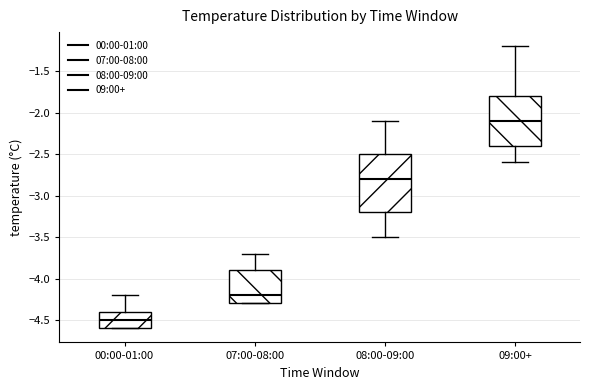

Reading left to right, transcribe this box plot: for each box, give where its median line is, the range the box spans, and where its two whiskers end, as read against the y-axis. The values are not printed on the chart, so give them approximately, as read against the axis.

00:00-01:00: median -4.5, box -4.6 to -4.4, whiskers -4.6 to -4.2
07:00-08:00: median -4.2, box -4.3 to -3.9, whiskers -4.3 to -3.7
08:00-09:00: median -2.8, box -3.2 to -2.5, whiskers -3.5 to -2.1
09:00+: median -2.1, box -2.4 to -1.8, whiskers -2.6 to -1.2